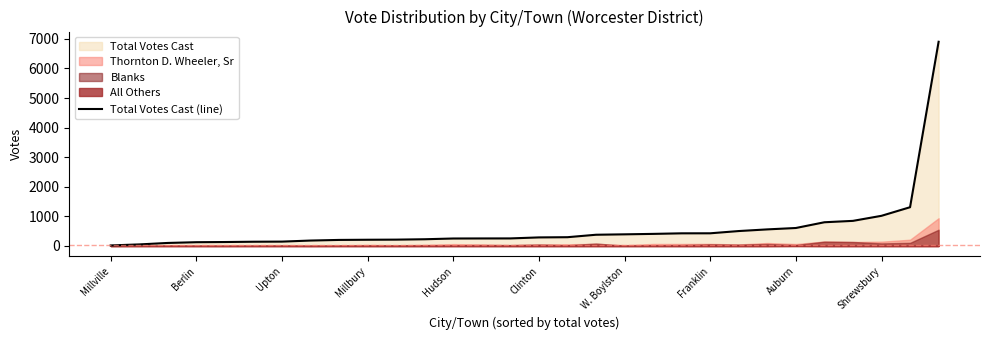

The value of Total Votes Cast (line) at Auburn is 227. True or false?

False